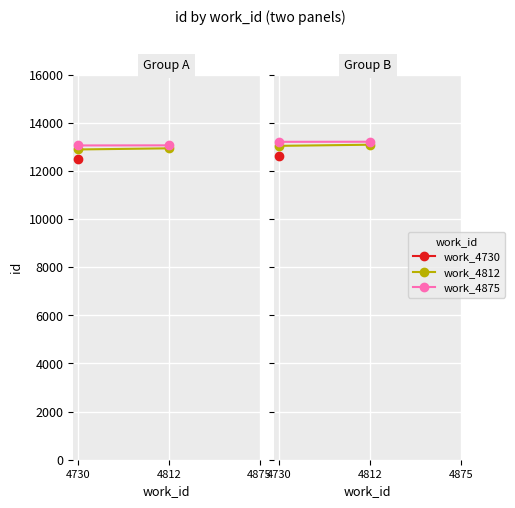

What are all the series names shown in the legend?

work_4812, work_4875